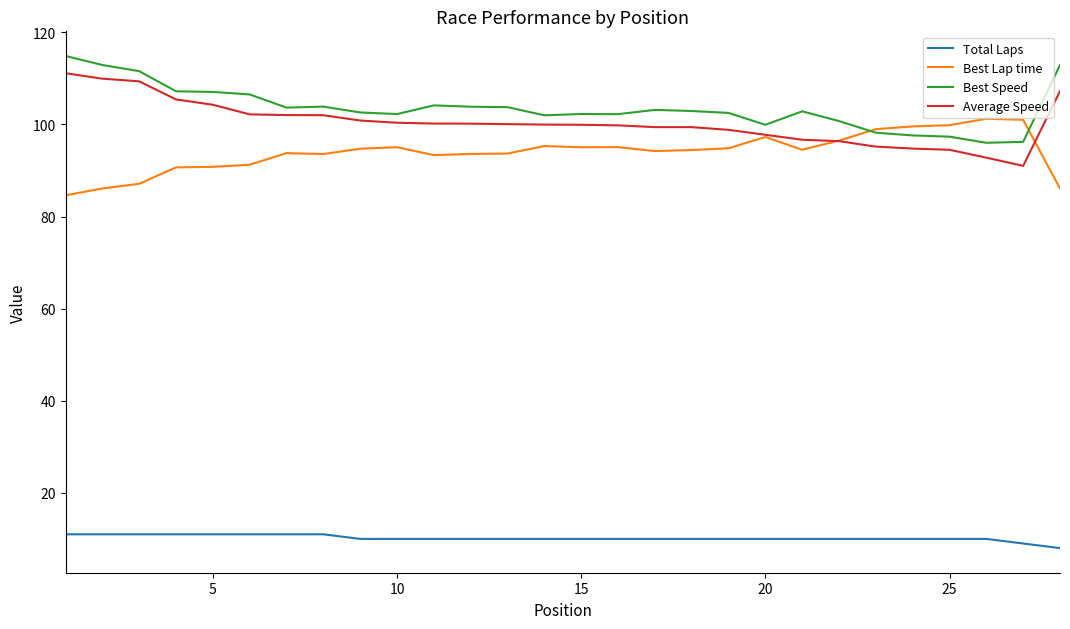

True or false: Total Laps and Average Speed cross at least once.

False